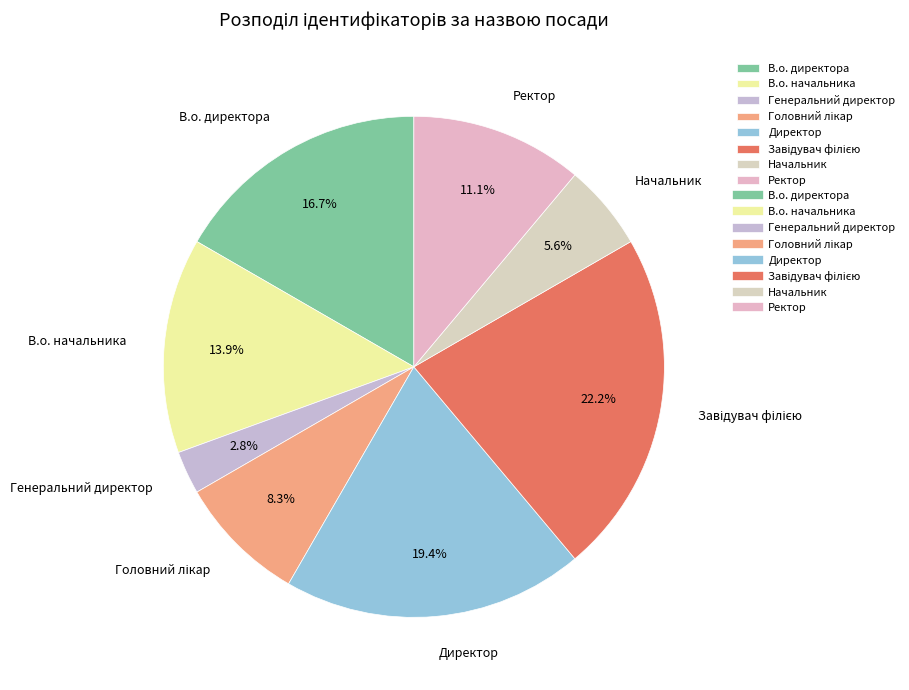

What percentage is the Генеральний директор slice, to the nearest percent?

3%